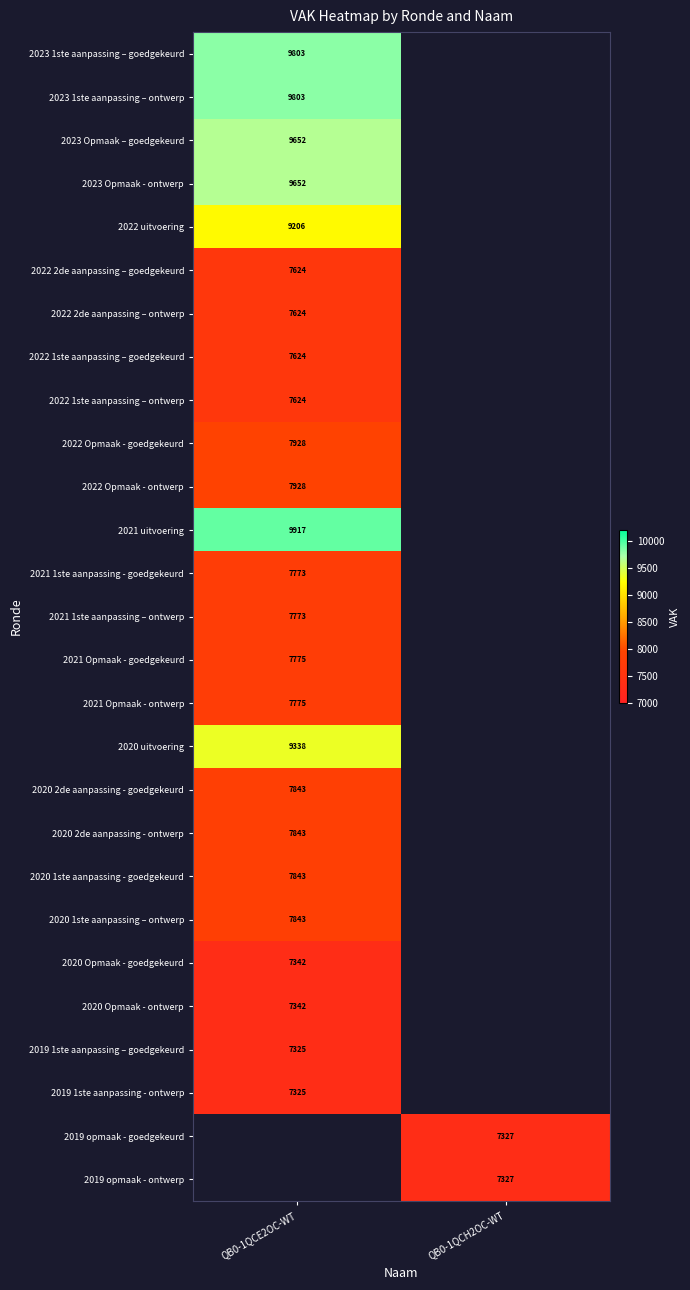

At which category does the chart reach its peak across all series?

QB0-1QCE2OC-WT